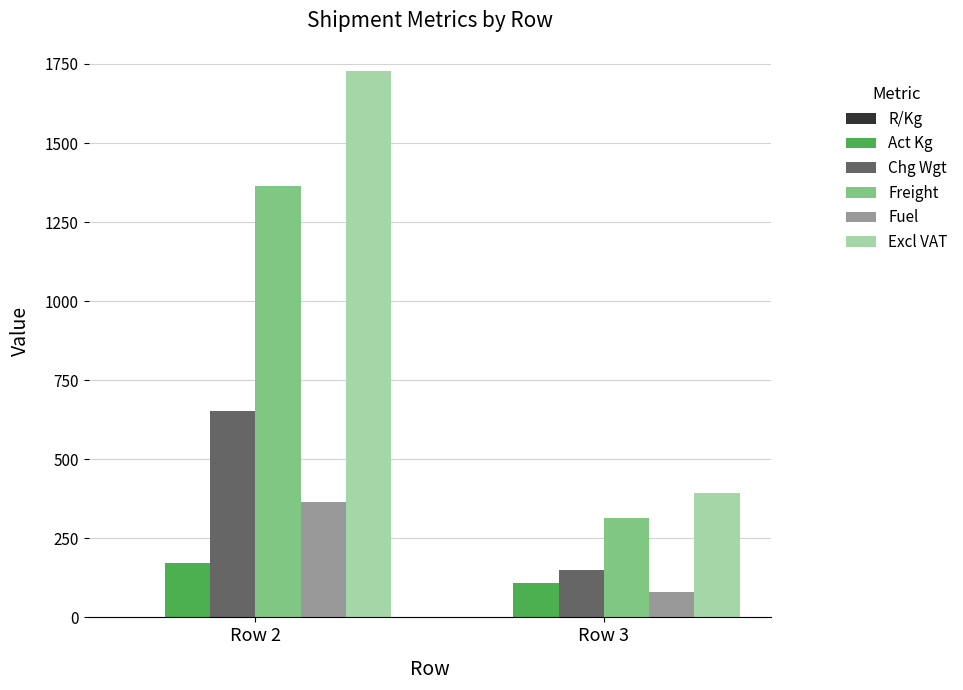

Is it true that Freight equals 472.2 at Row 3?

False